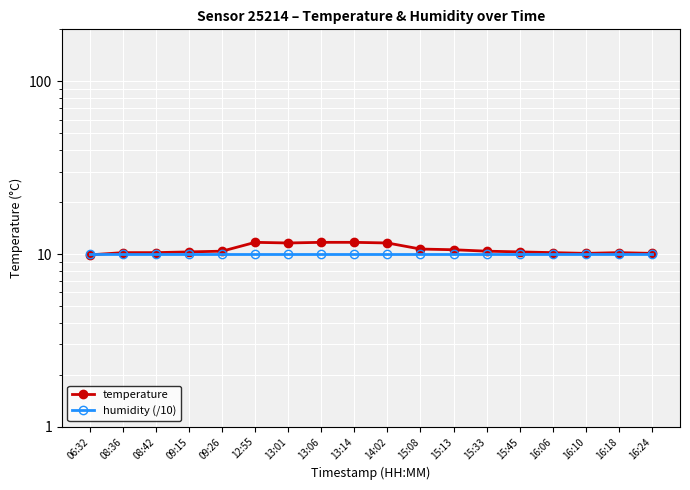

Which category has the highest value across all series?

12:55